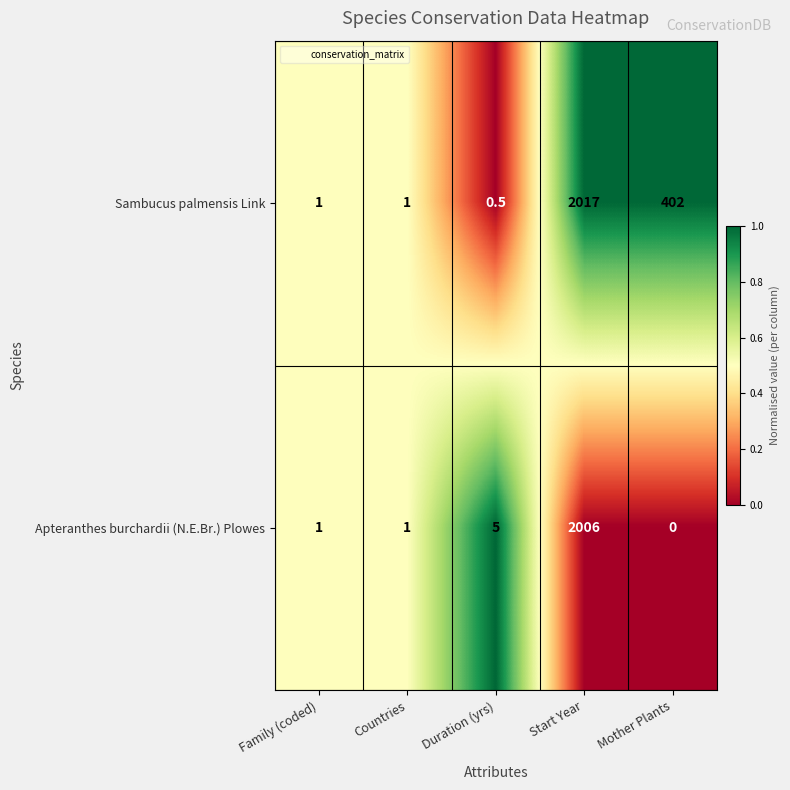

Which series changed the most between Countries and Mother Plants?

Sambucus palmensis Link